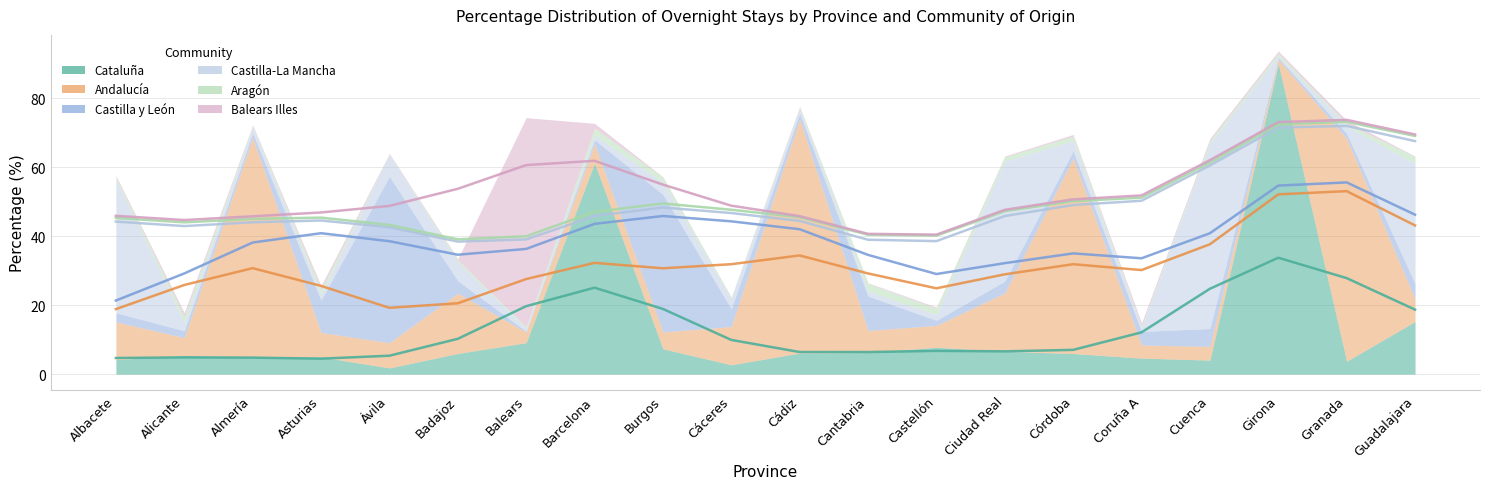

True or false: Cataluña and Aragón cross at least once.

False